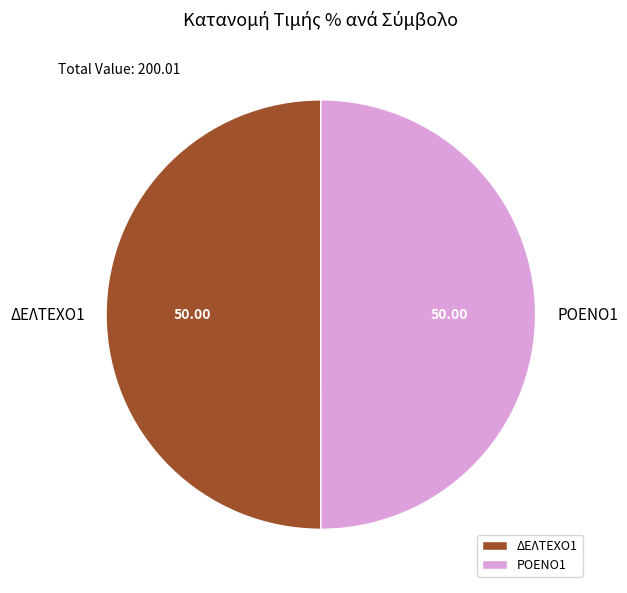

Approximately how many times larger is the value at ΡΟΕΝΟ1 compared to ΔΕΛΤΕΧΟ1?

1.0